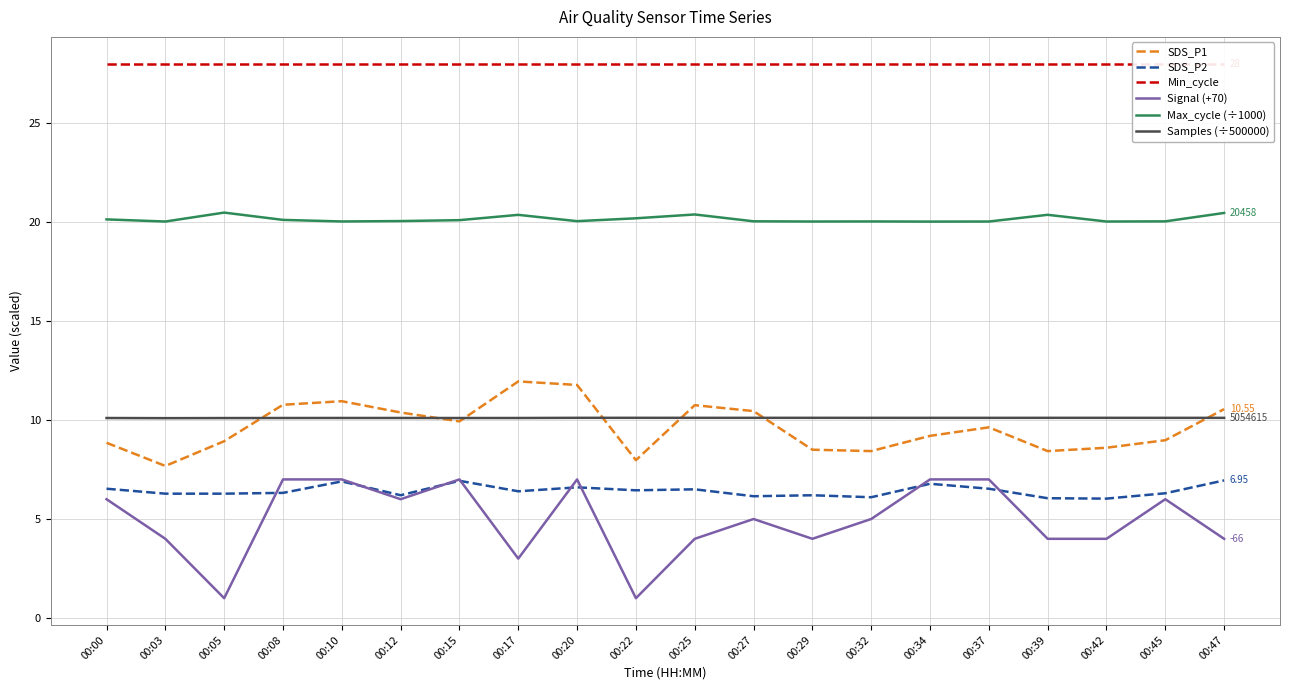

In SDS_P1, how many points are lower than both neighbors (excluding endpoints)?

5